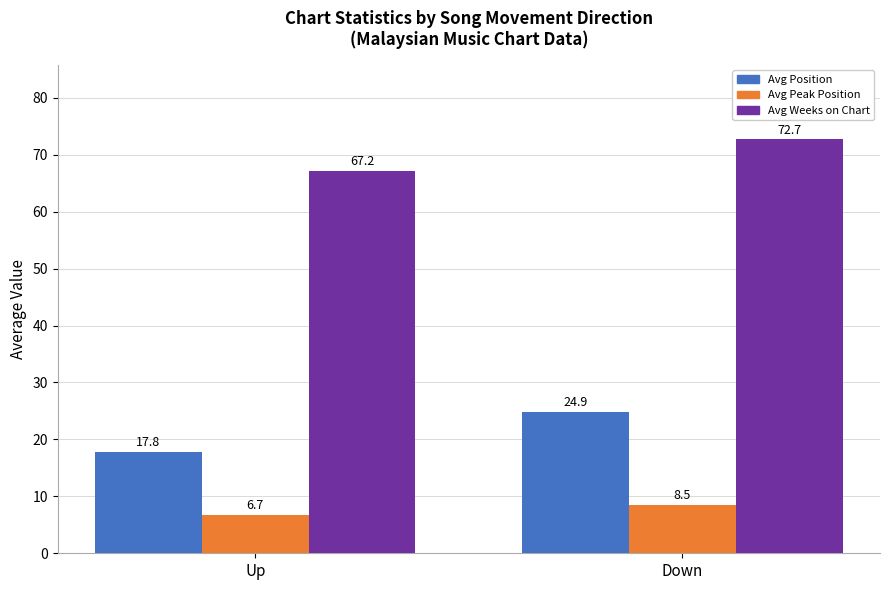

How many values in the Avg Position series exceed 24?

1